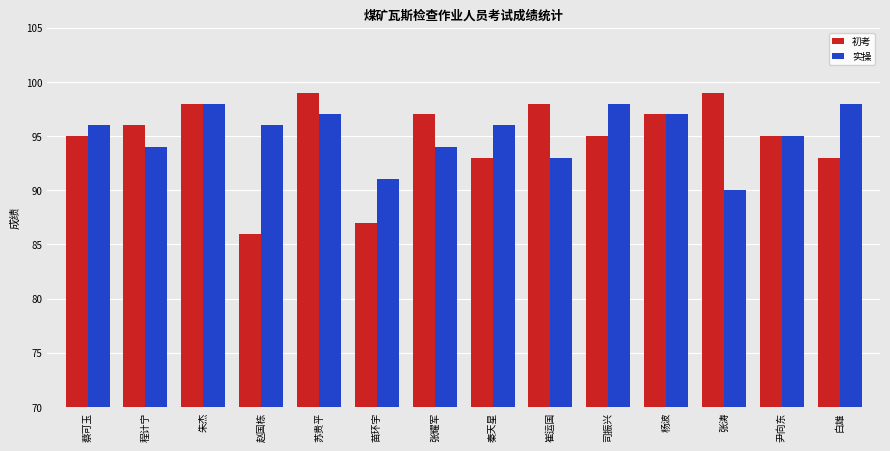

What is the difference between the 初考 values at 朱杰 and 苏贵平?

1